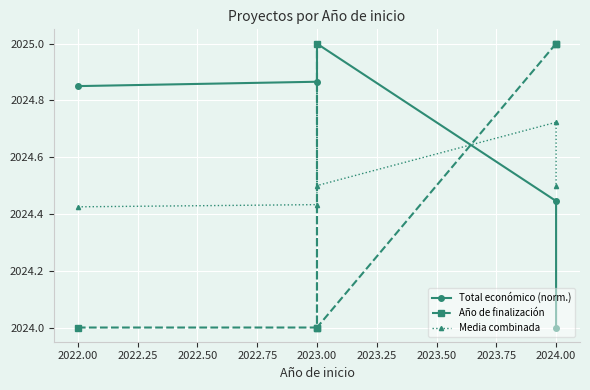

What is the total value across all series at 2024.00?

6074.2